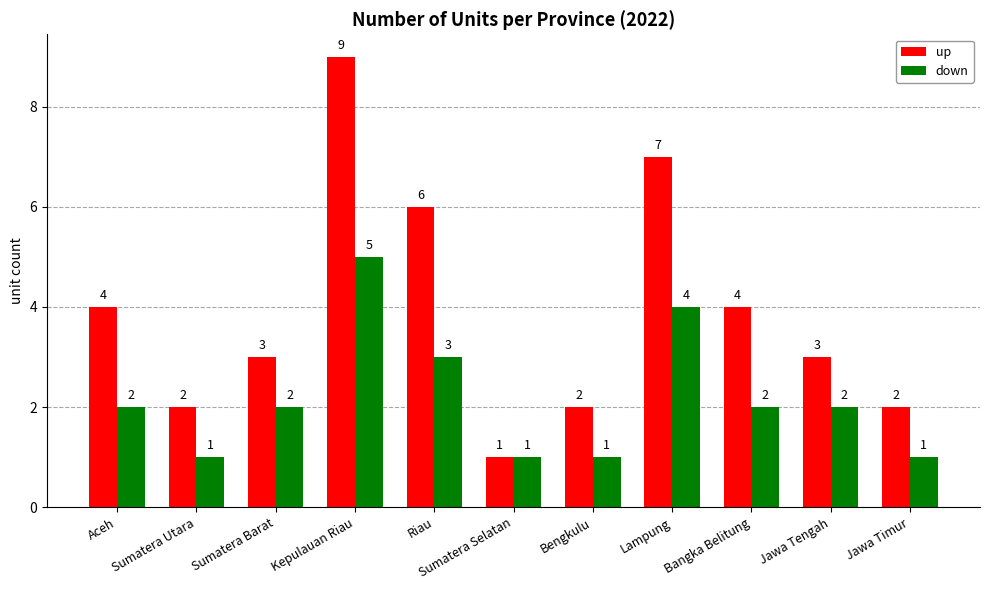

The up series shows 6 at Riau. True or false?

True